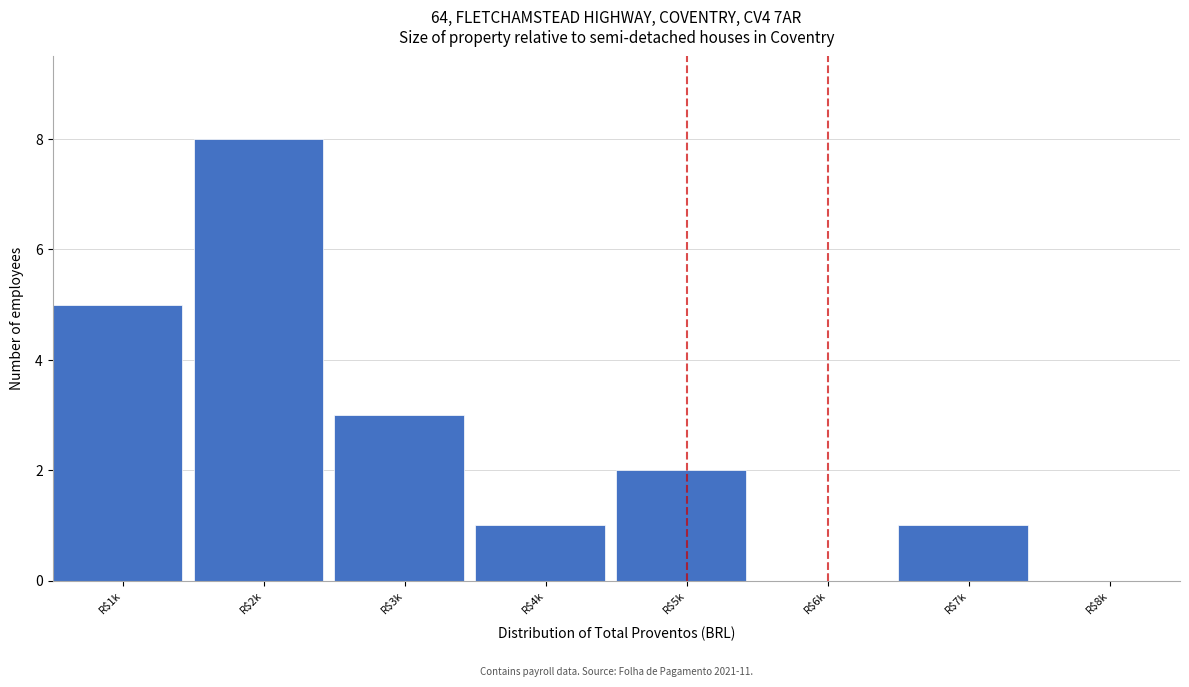

The chart shows a value of 5 at R$8k. True or false?

False